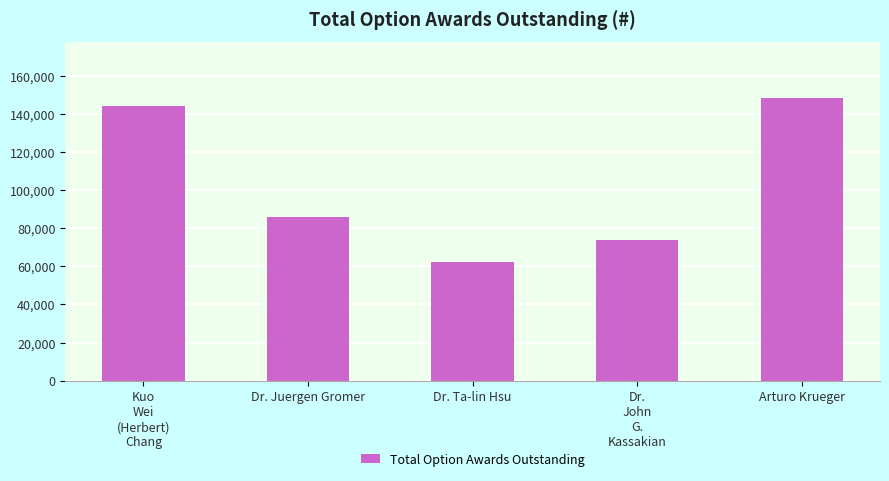

What is the sum of the values at Arturo Krueger and Dr. Juergen Gromer?

234000